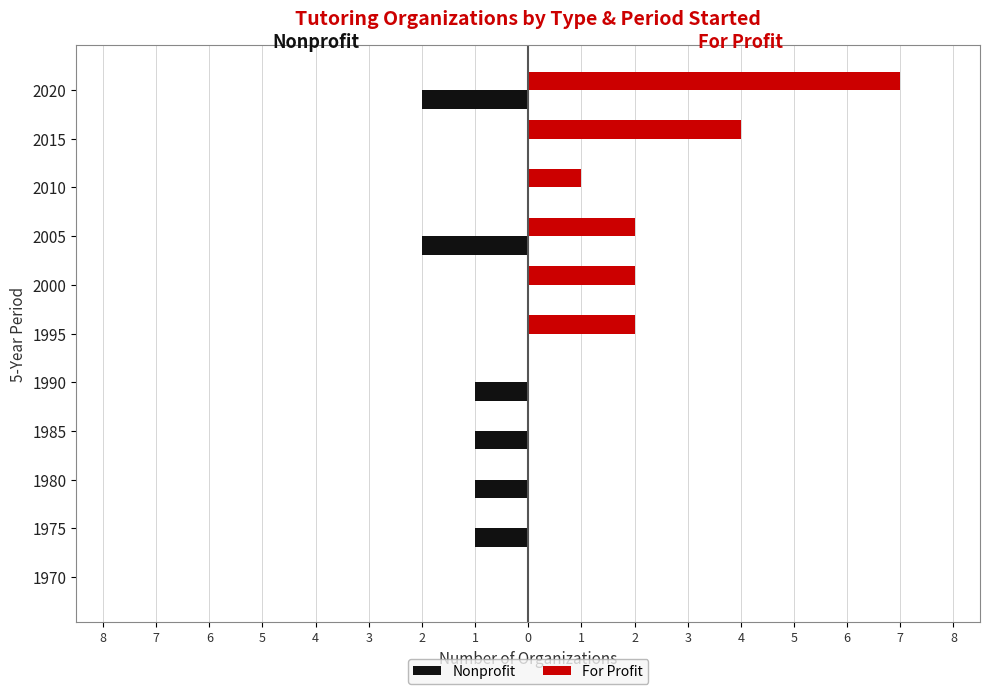

What is the greatest value displayed?

7